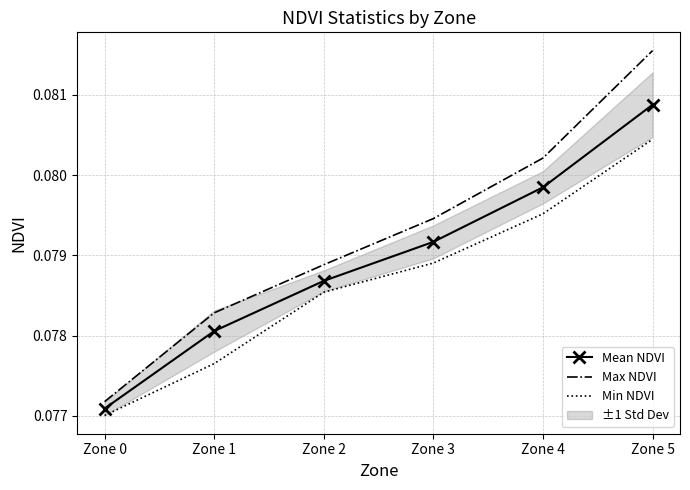

Rank the series by their average value, from highest to lowest.

Max NDVI, Mean NDVI, Min NDVI